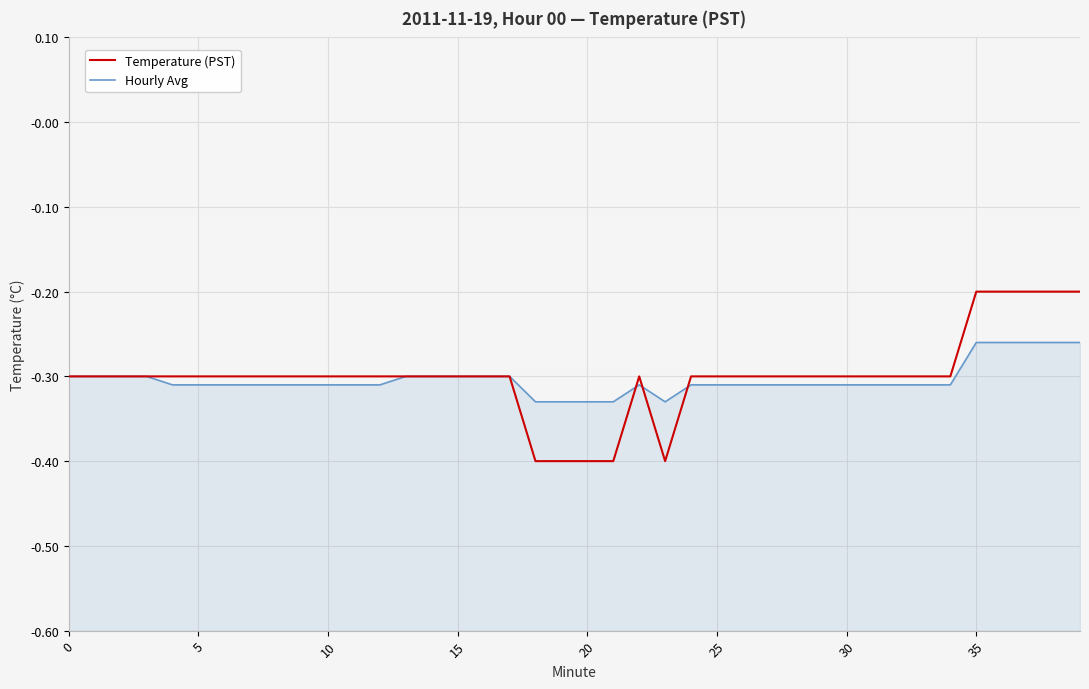

Where is the first local maximum for Hourly Avg?

22